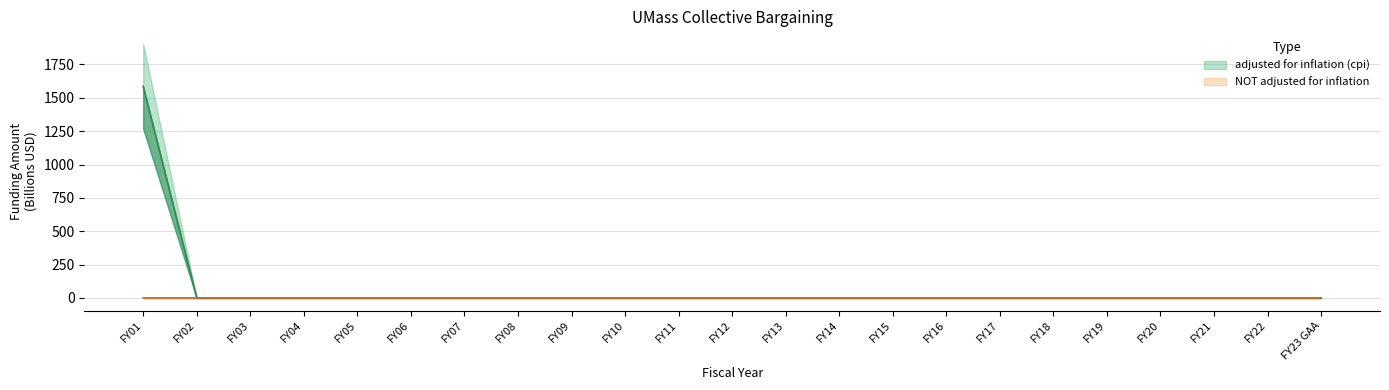

List the labels in order of NOT adjusted for inflation value, smallest first.

FY02, FY03, FY04, FY05, FY06, FY07, FY08, FY09, FY10, FY11, FY12, FY13, FY14, FY15, FY16, FY17, FY18, FY19, FY20, FY21, FY22, FY23 GAA, FY01